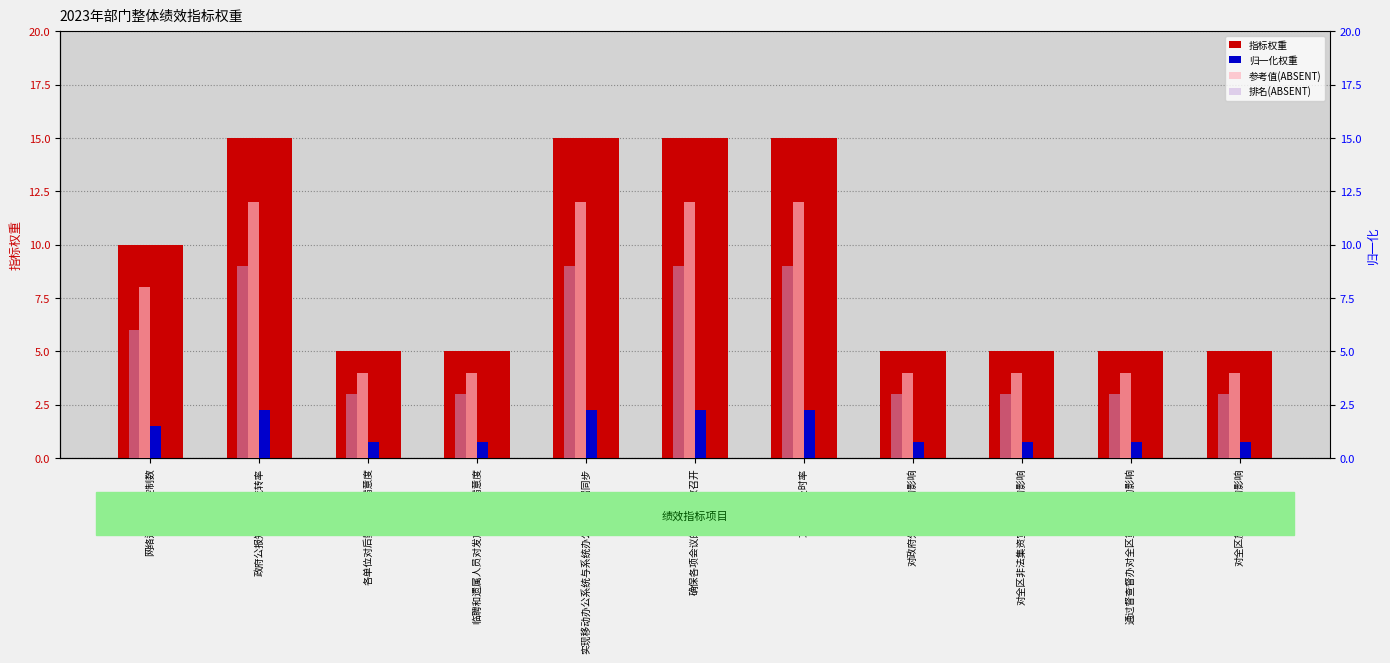

What is the maximum value for 归一化权重?

2.2